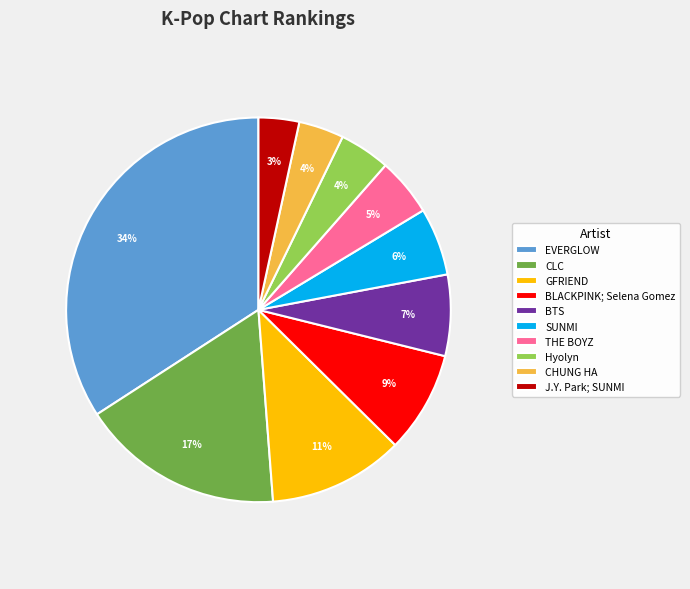

True or false: THE BOYZ accounts for 5% of the total.

True